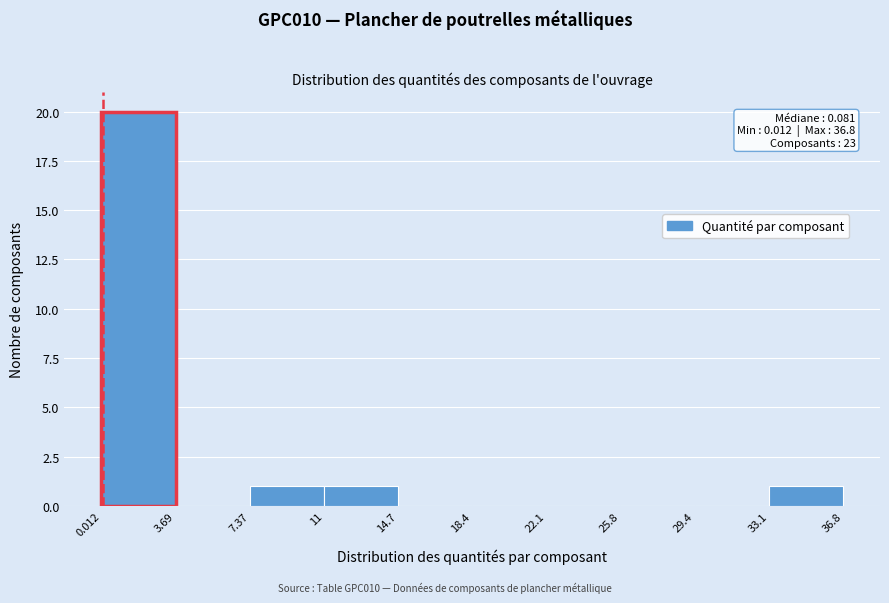

Over which range of the x-axis is the bar tallest?

0.012 to 3.69